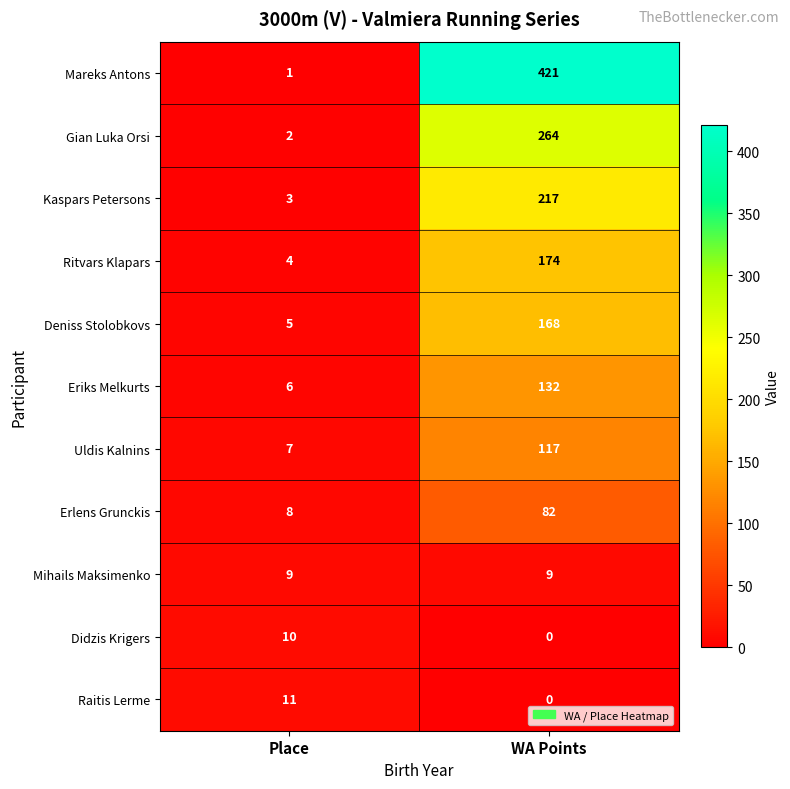

List the series in order of their peak value, lowest first.

Mihails Maksimenko, Didzis Krigers, Raitis Lerme, Erlens Grunckis, Uldis Kalnins, Eriks Melkurts, Deniss Stolobkovs, Ritvars Klapars, Kaspars Petersons, Gian Luka Orsi, Mareks Antons